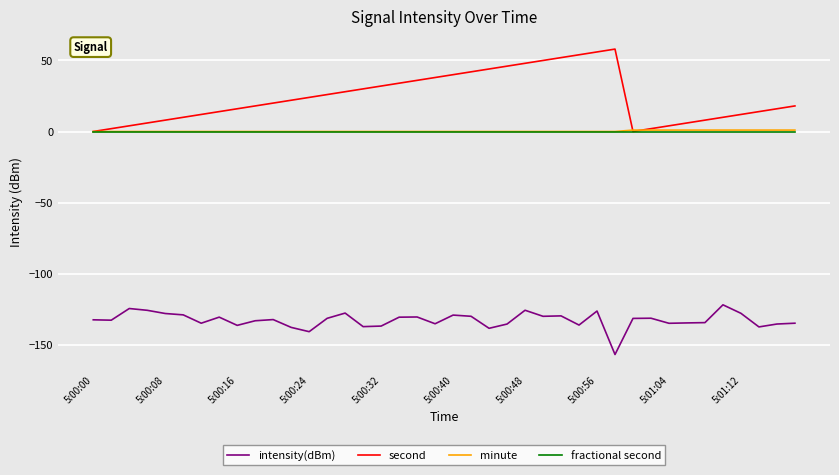

Which series has the largest total across all categories?

second